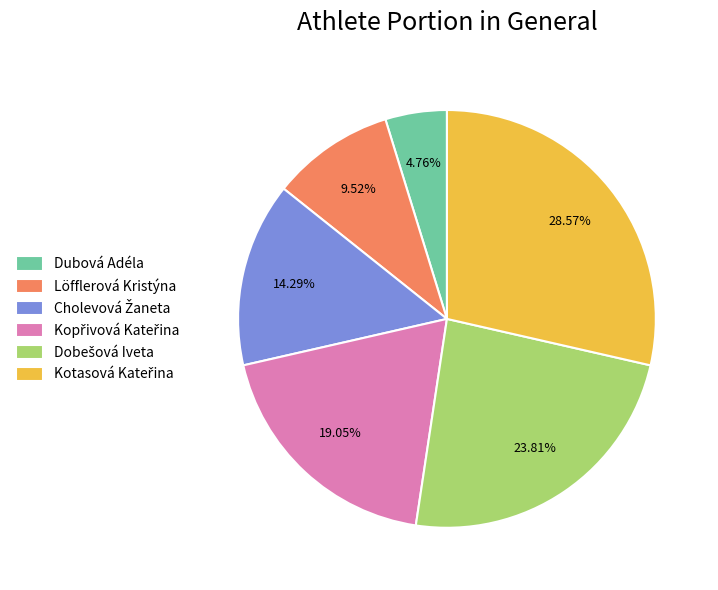

How many segments does this pie chart have?

6